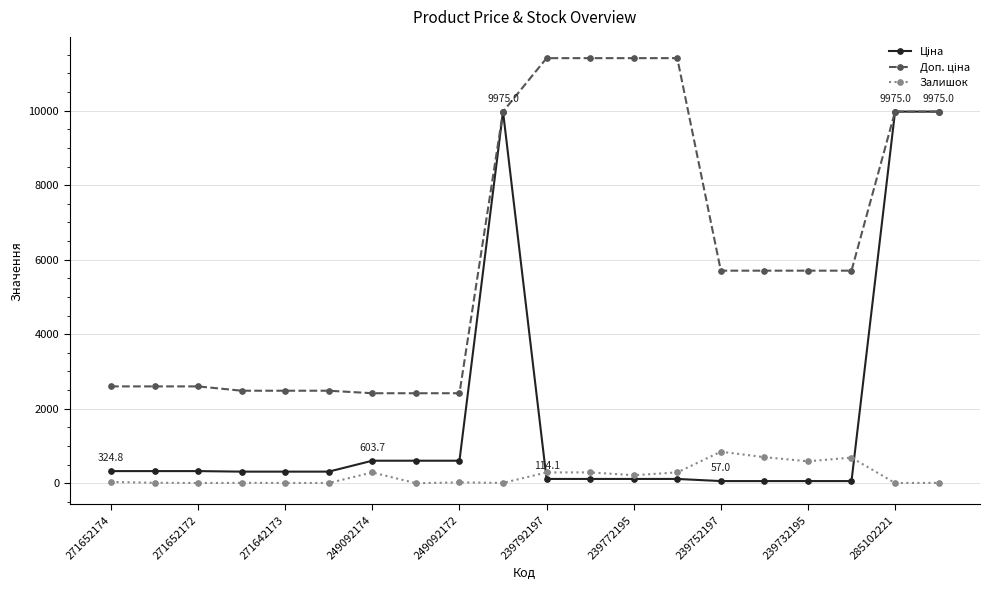

What is the greatest value displayed?

11410.0